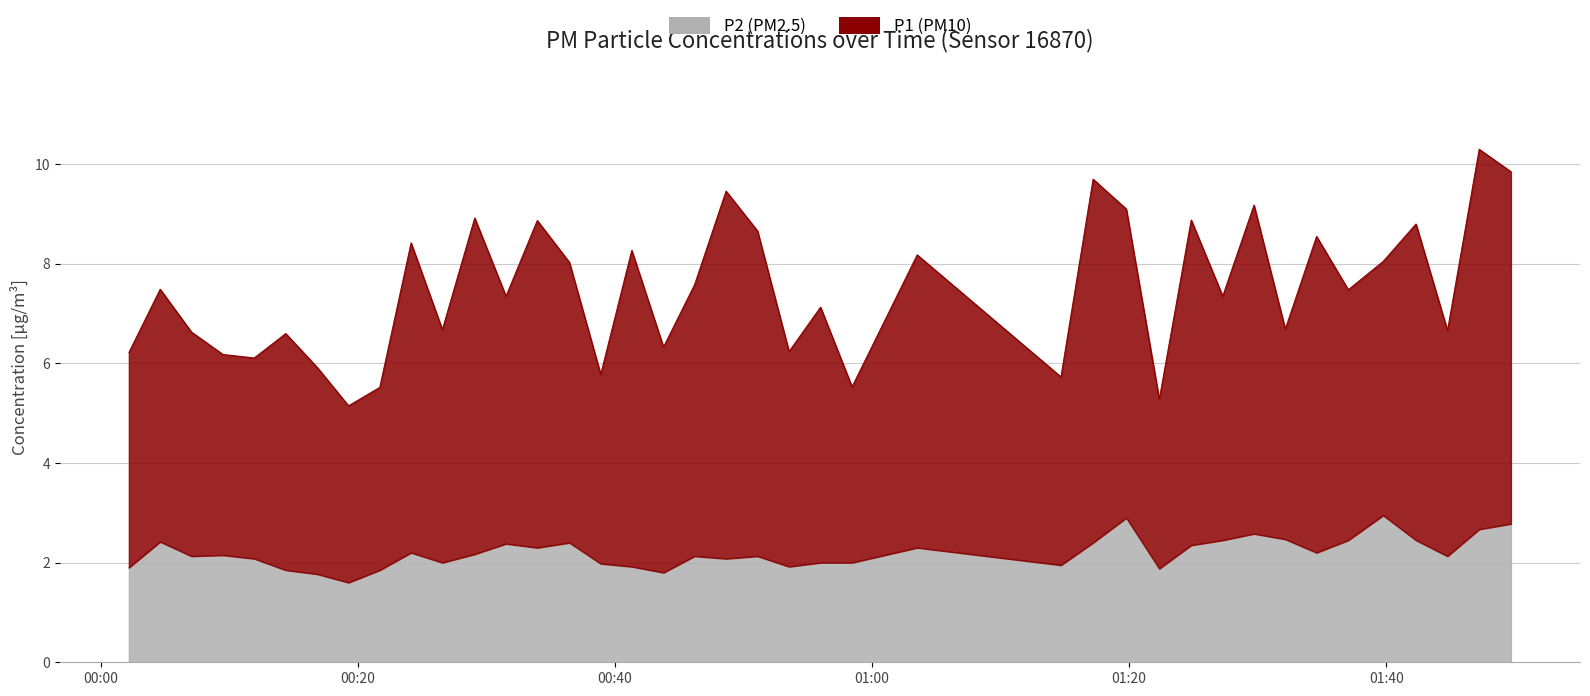

True or false: P1 has a value of 9.8 at 32.

False